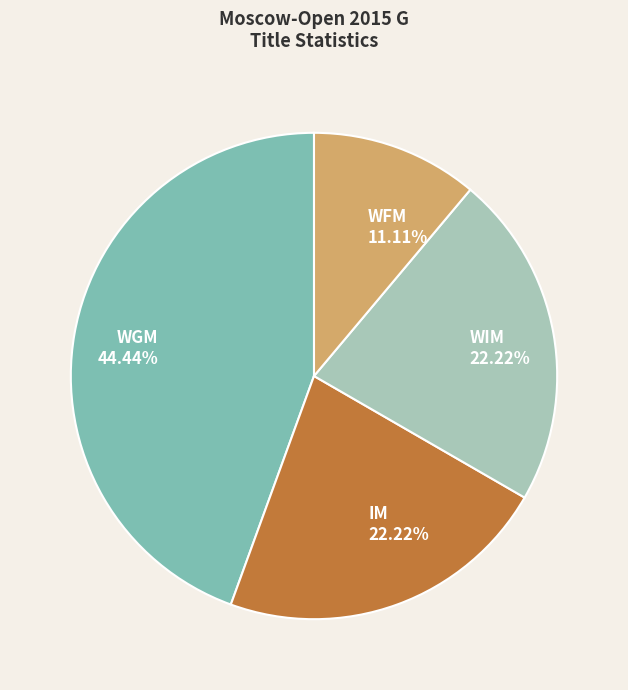

What percentage is NOT represented by WFM?

88.9%